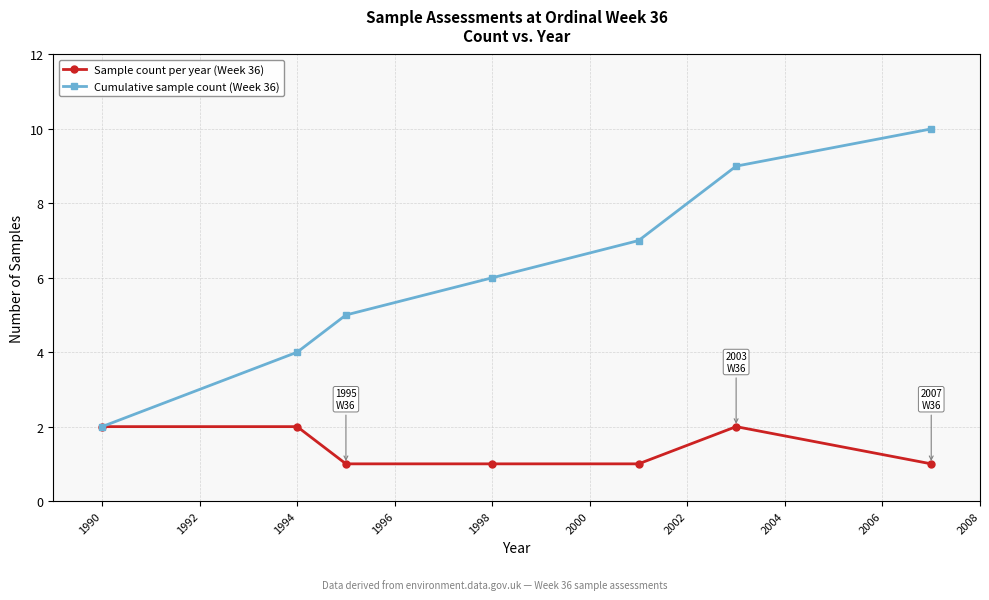

What are all the series names shown in the legend?

Sample count per year (Week 36), Cumulative sample count (Week 36)